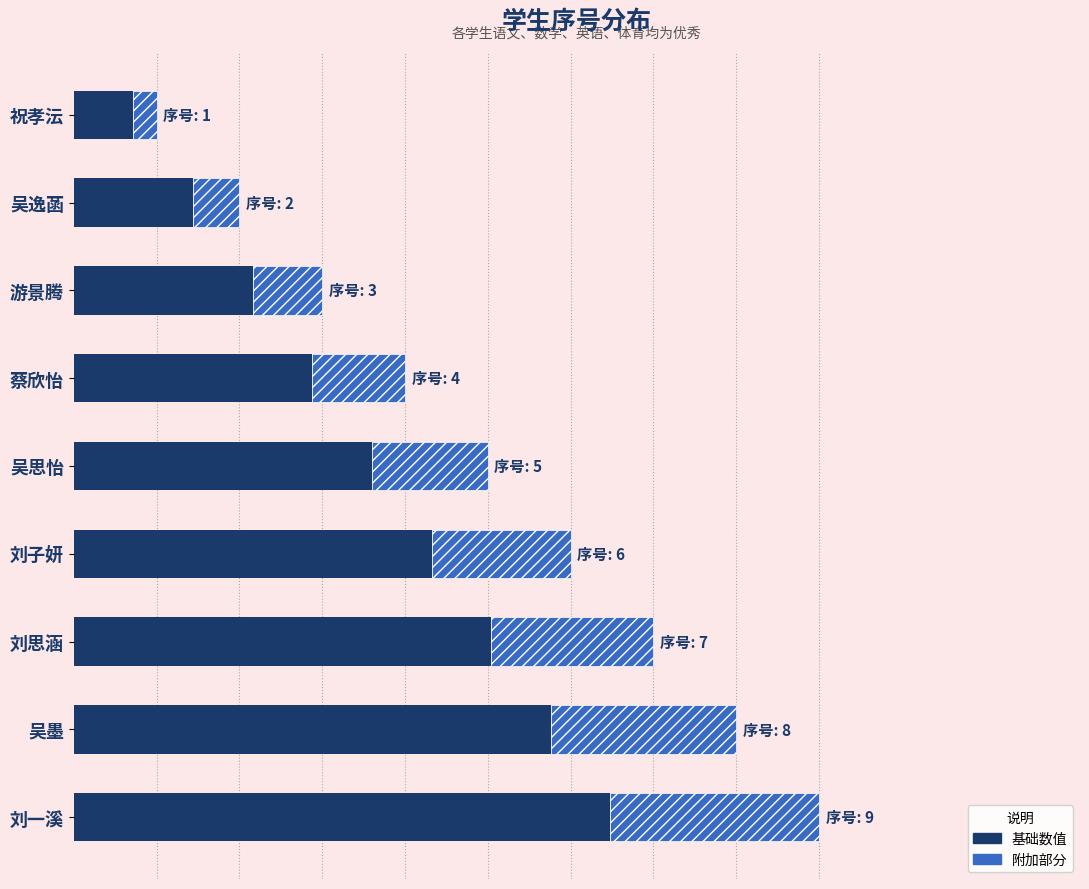

What is the change in value from 游景腾 to 吴思怡?

+1.4